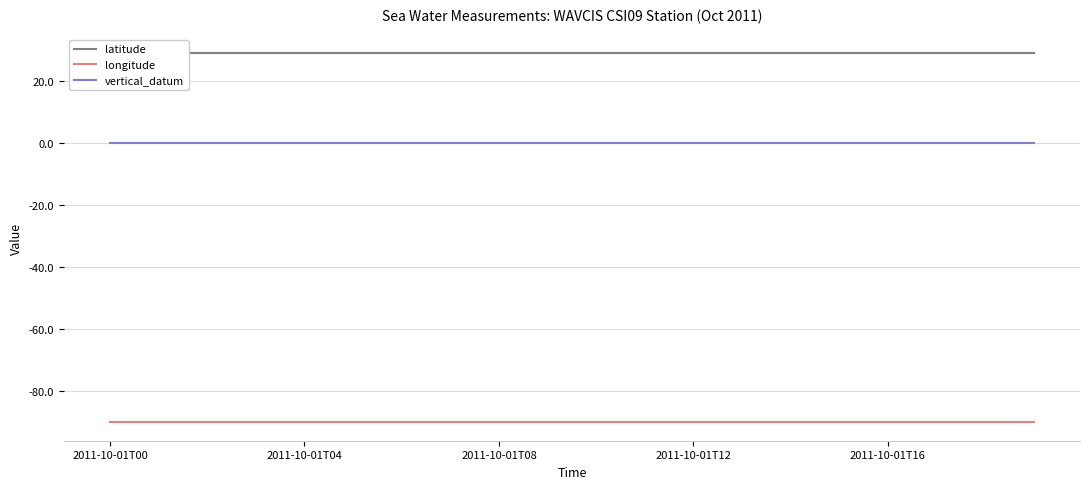

True or false: vertical_datum and longitude intersect in this chart.

False